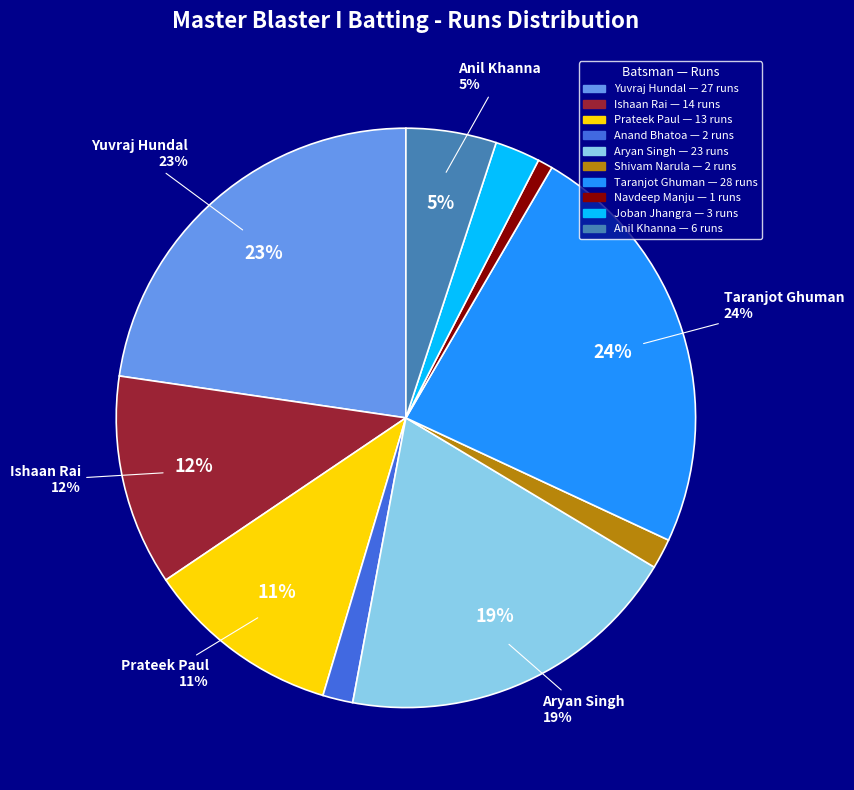

Approximately how many times larger is the value at Anand Bhatoa compared to Joban Jhangra?

0.7